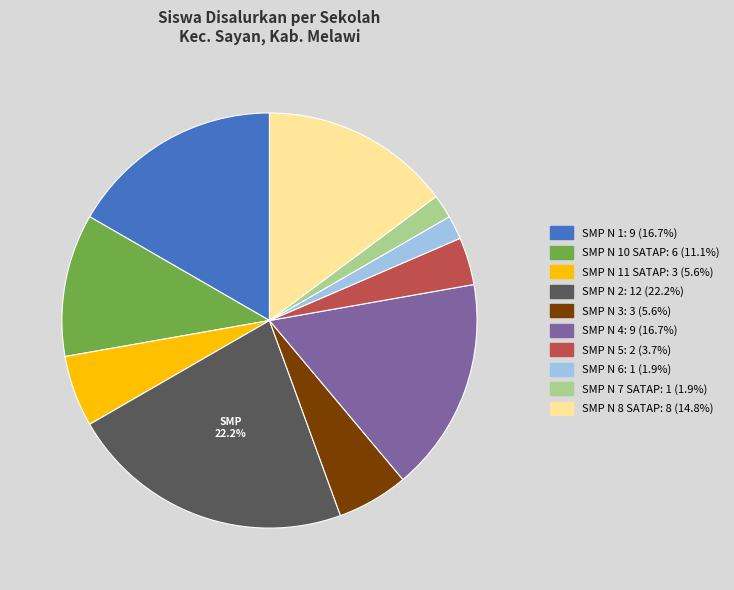

Is there any slice that represents more than half of the pie?

No